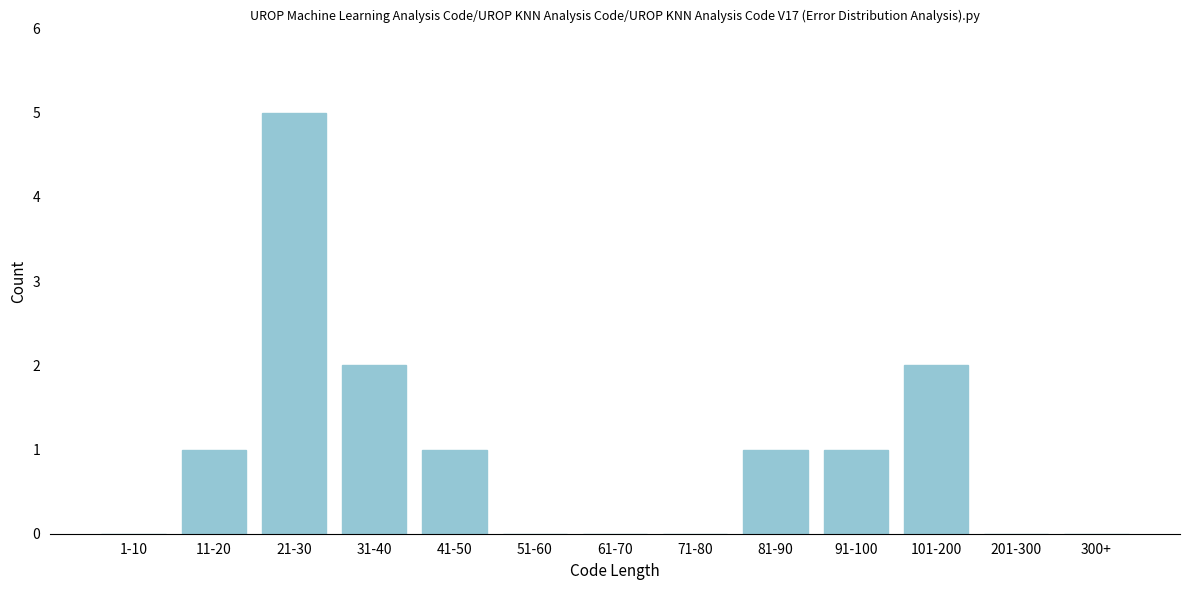

Reading right to left, list all the values displayed in this chart.

300+=0	201-300=0	101-200=2	91-100=1	81-90=1	71-80=0	61-70=0	51-60=0	41-50=1	31-40=2	21-30=5	11-20=1	1-10=0